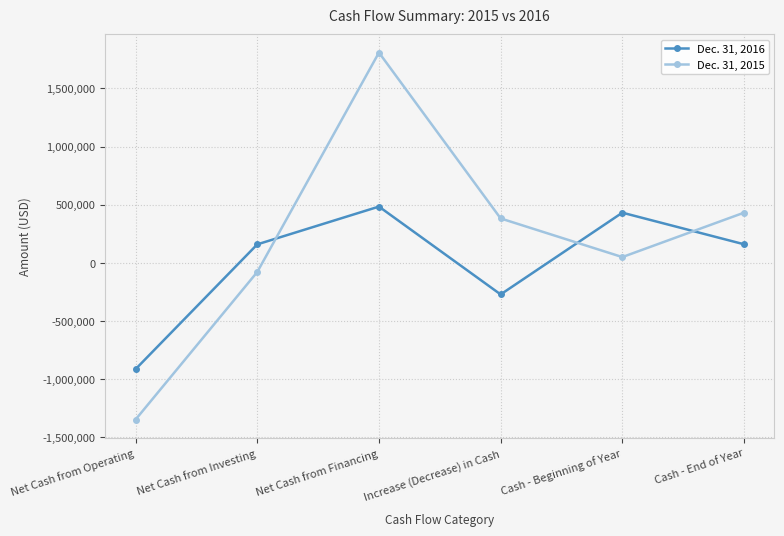

True or false: Dec. 31, 2015 has a value of 3069573 at Net Cash from Financing.

False